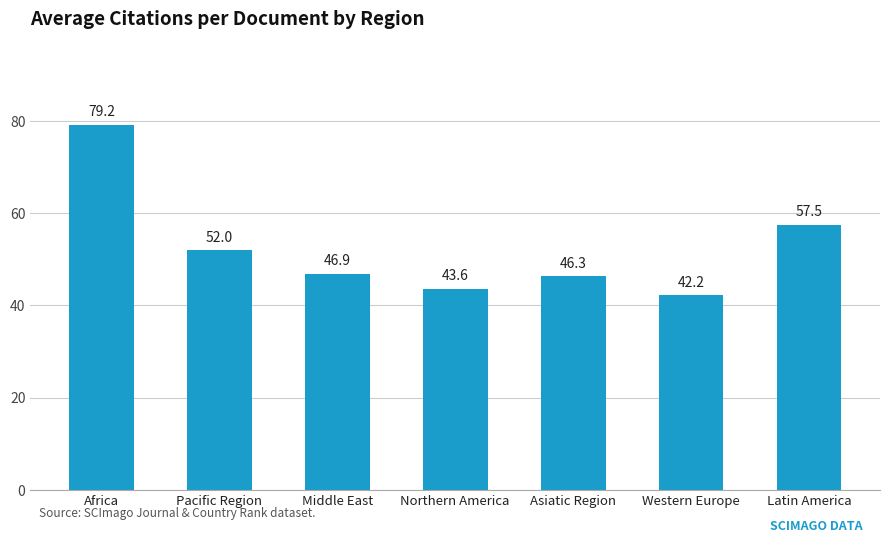

Are the bars horizontal?

No